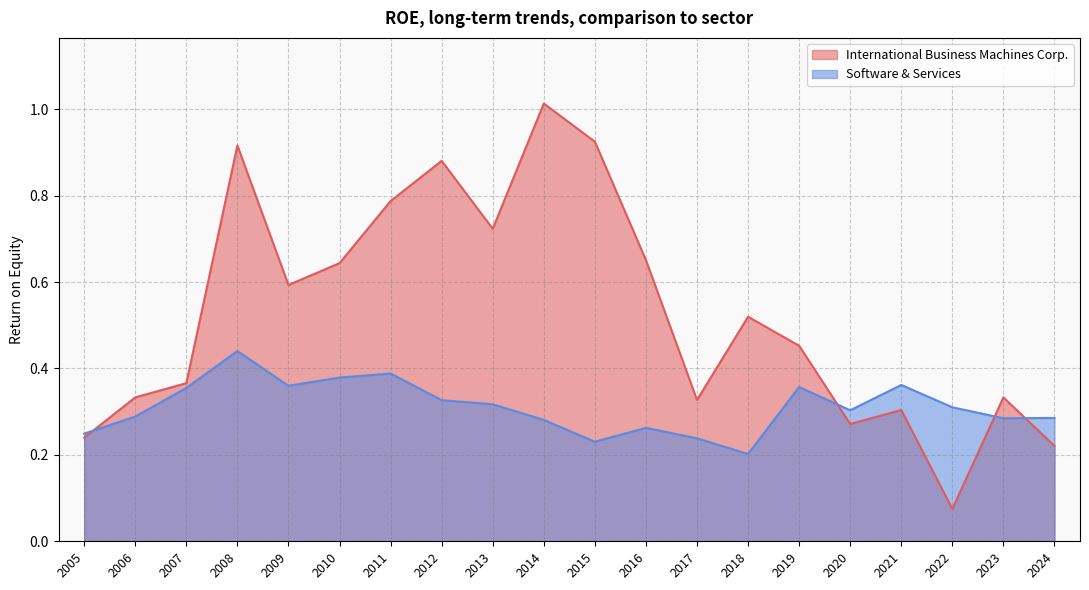

Which series has the largest total across all categories?

International Business Machines Corp.